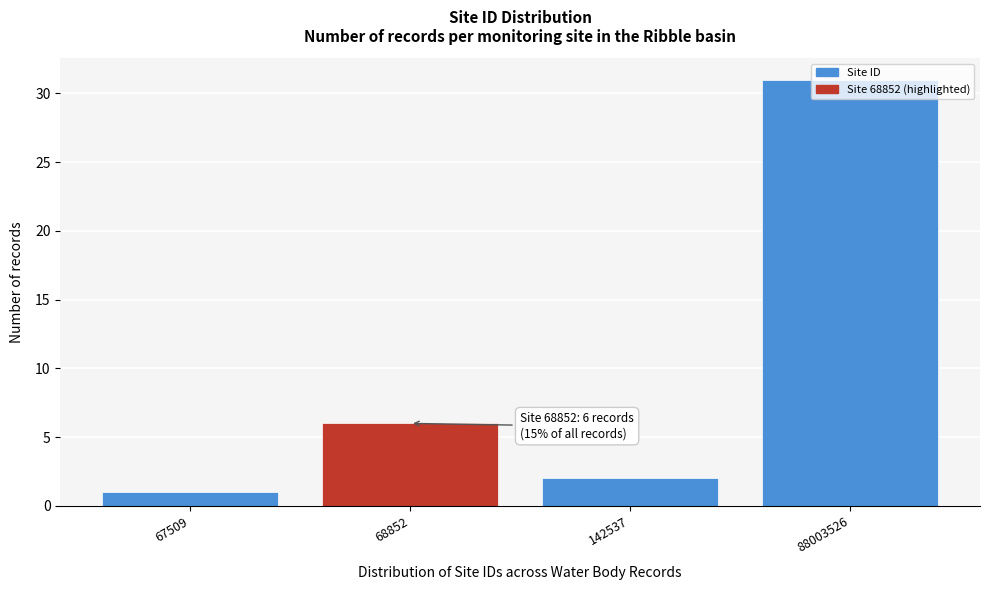

What is the greatest value displayed?

31